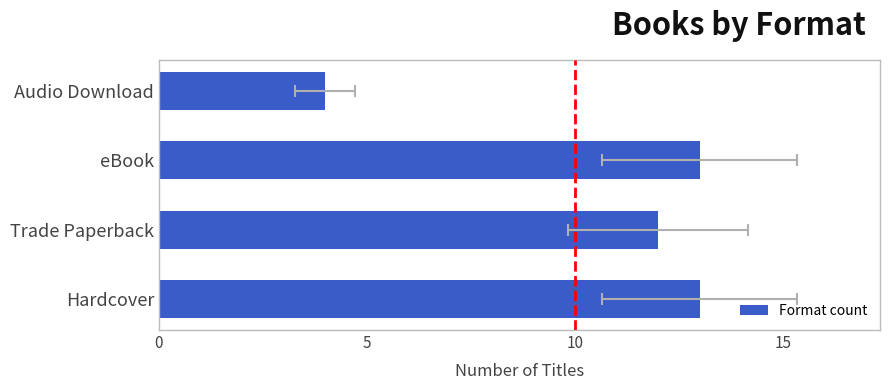

What is the change in value from Hardcover to Trade Paperback?

-1